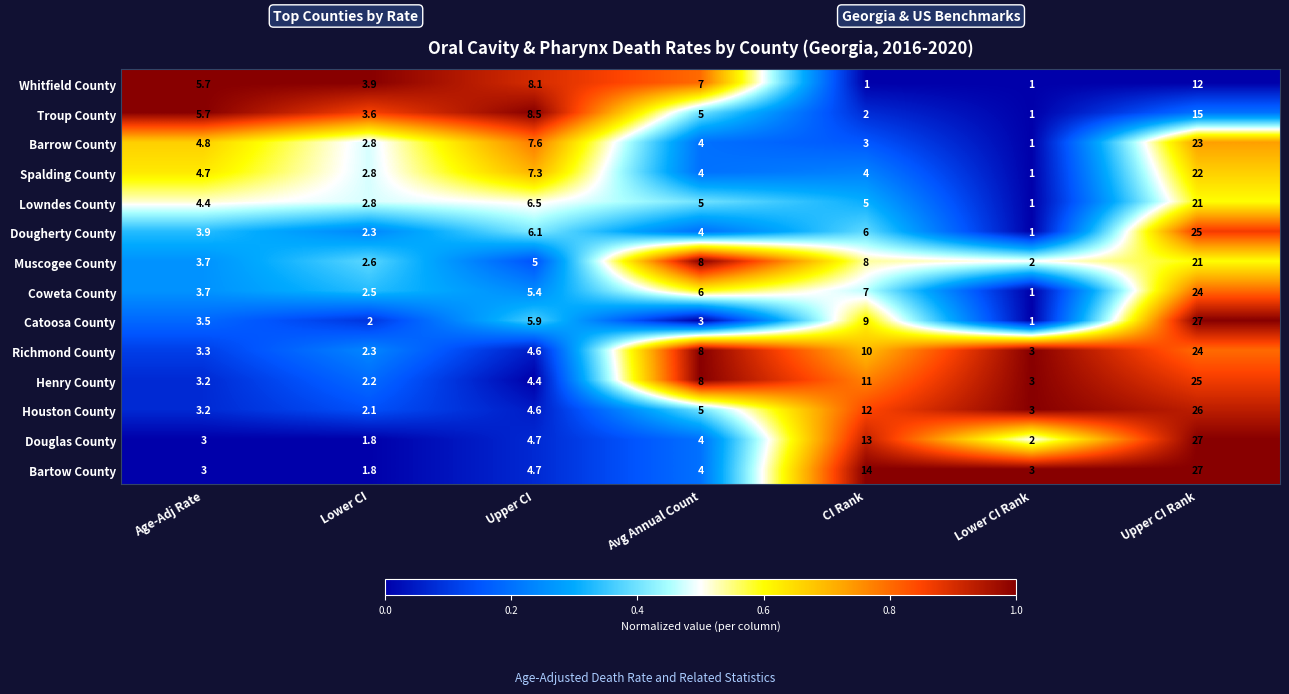

What is the minimum value for Douglas County?

1.8